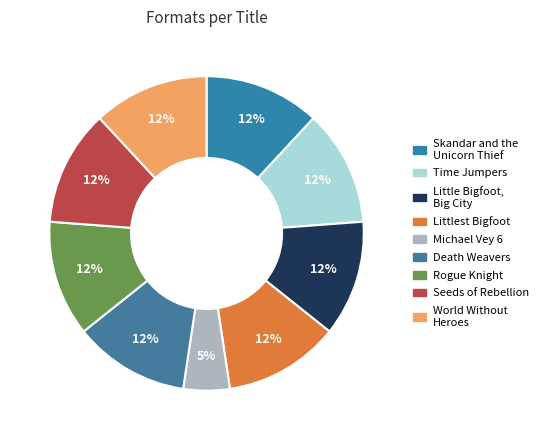

How many segments does this pie chart have?

9